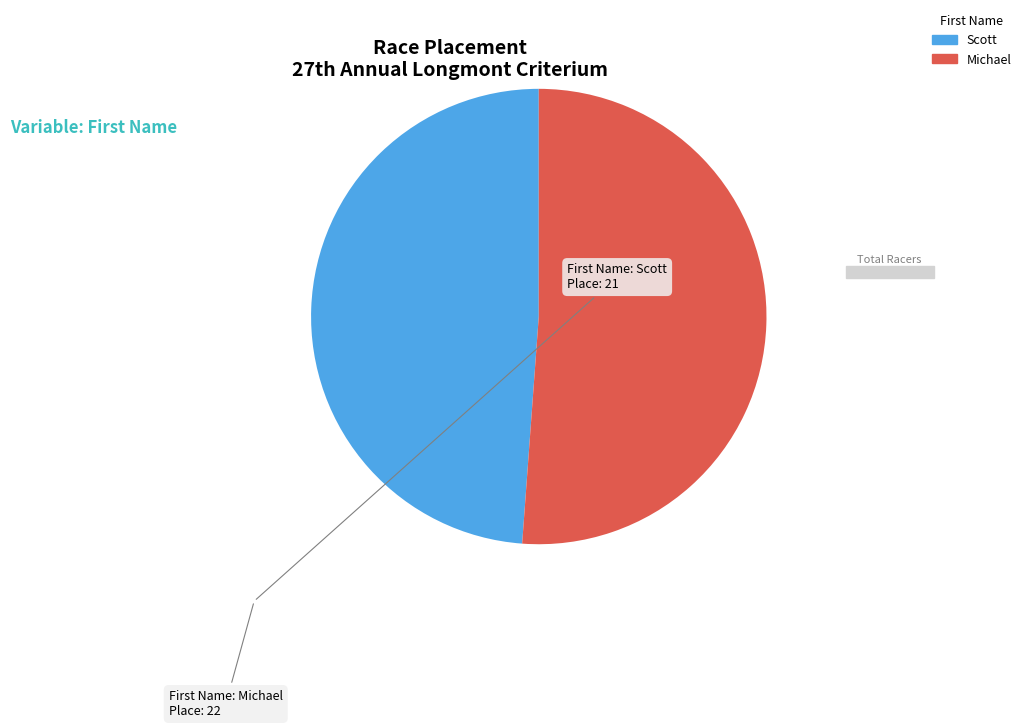

Is there any slice that represents more than half of the pie?

Yes